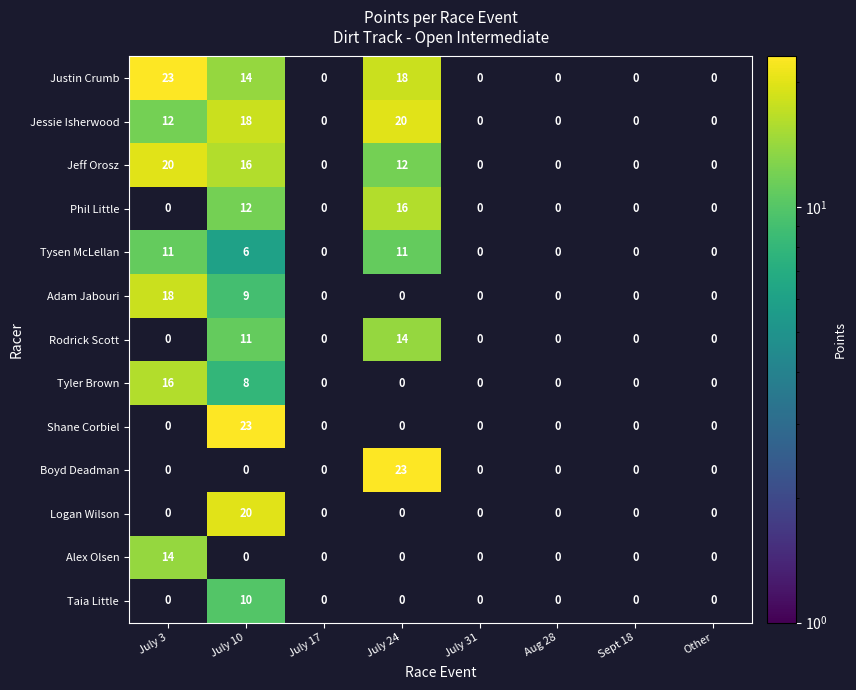

What is the difference between the Rodrick Scott values at July 24 and July 10?

3